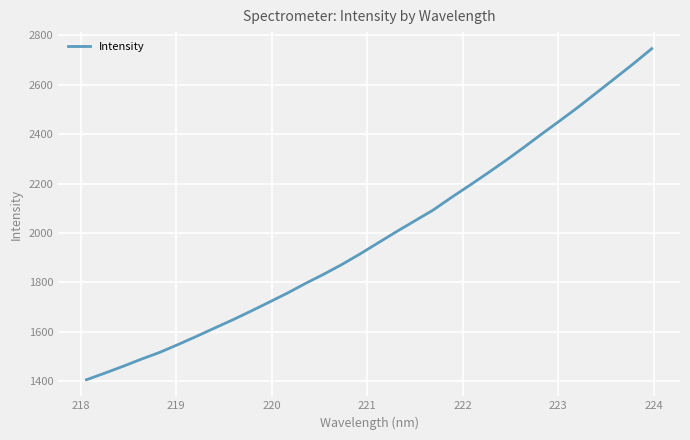

What is the average value?

1987.6